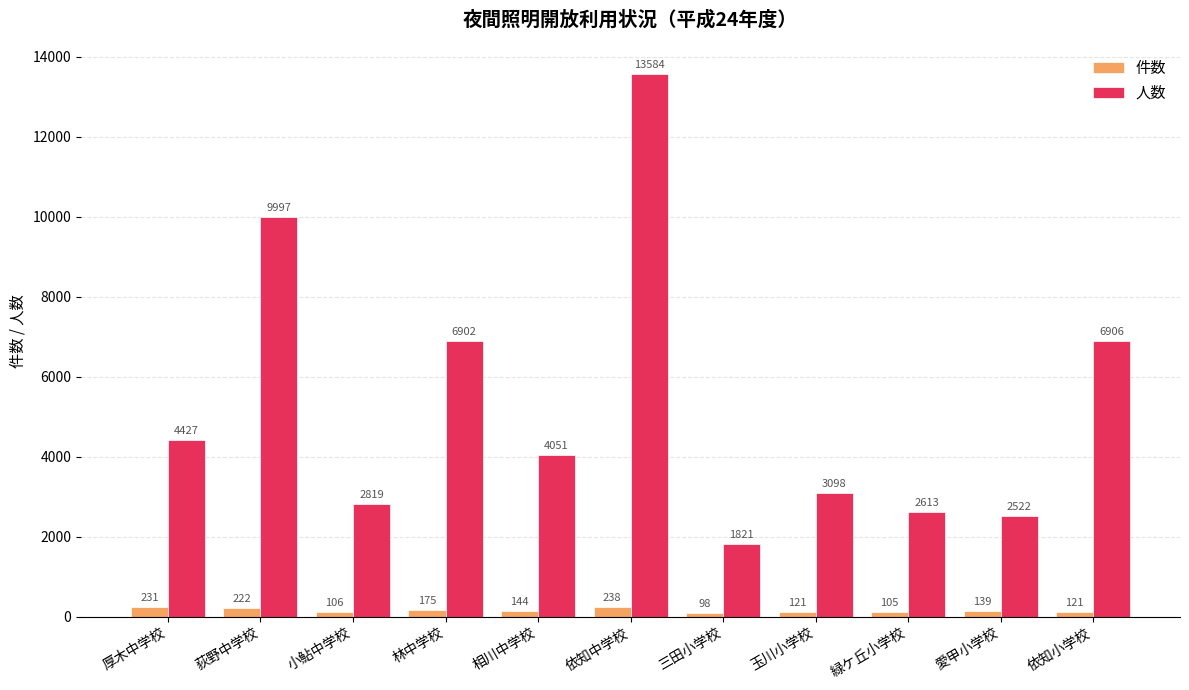

What is the maximum value shown in the chart?

13584